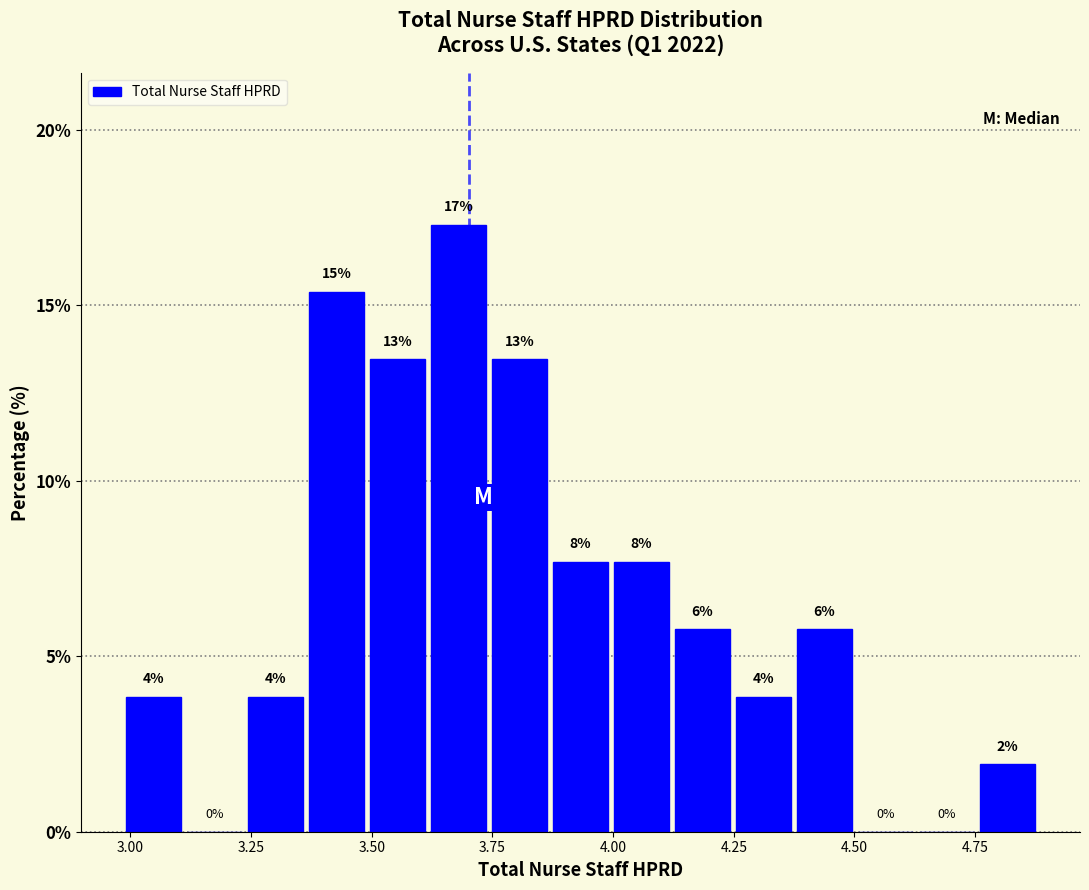

Around what value on the x-axis is the tallest bar? Give the approximate position of its centre, as read against the axis.

3.70